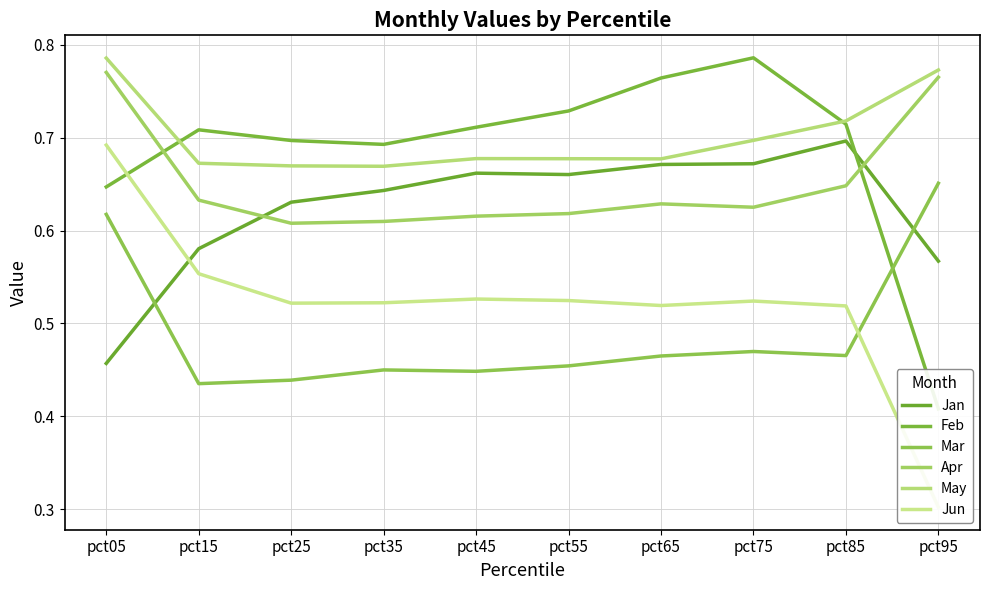

What is the difference between the maximum and minimum values in the Jun series?

0.4